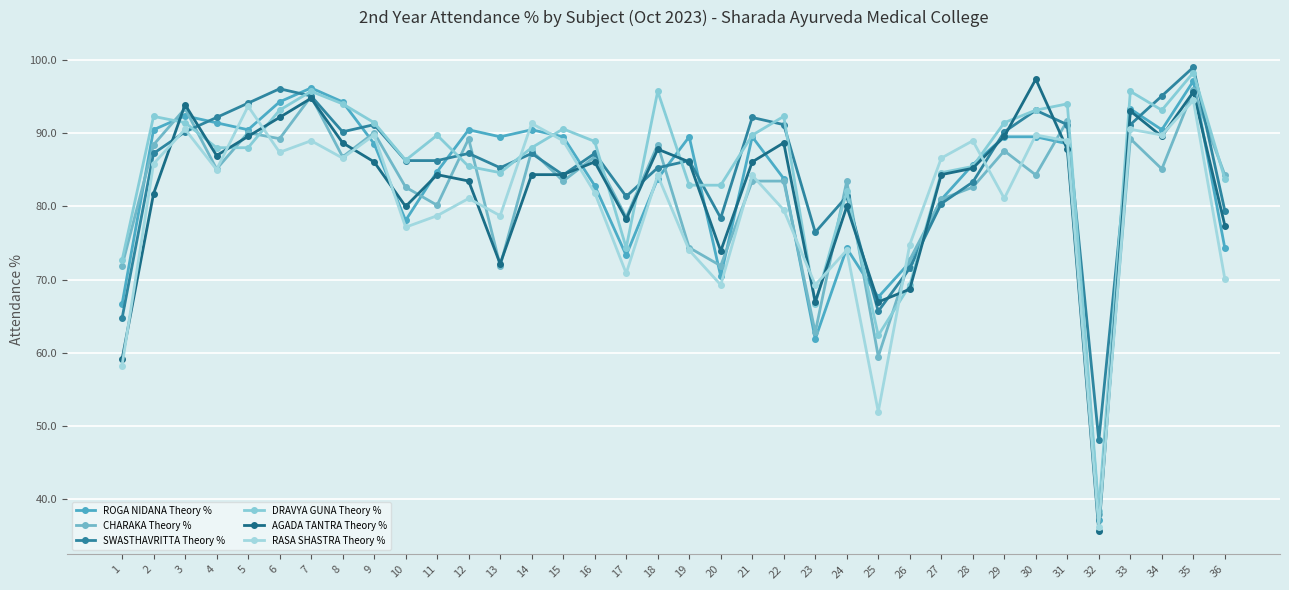

True or false: ROGA NIDANA Theory % and DRAVYA GUNA Theory % intersect in this chart.

True